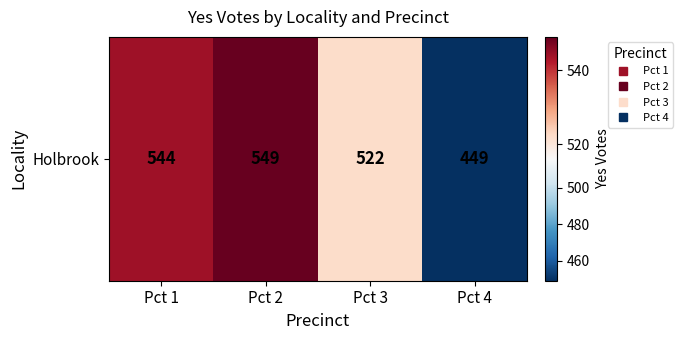

At which label does the data first exceed 544?

Pct 2